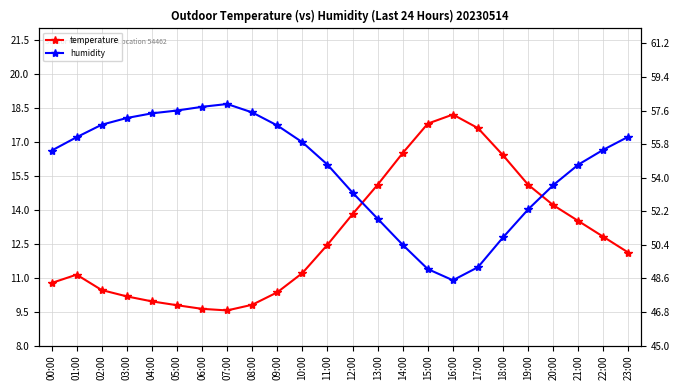

How many values in the temperature series are below 12?

11